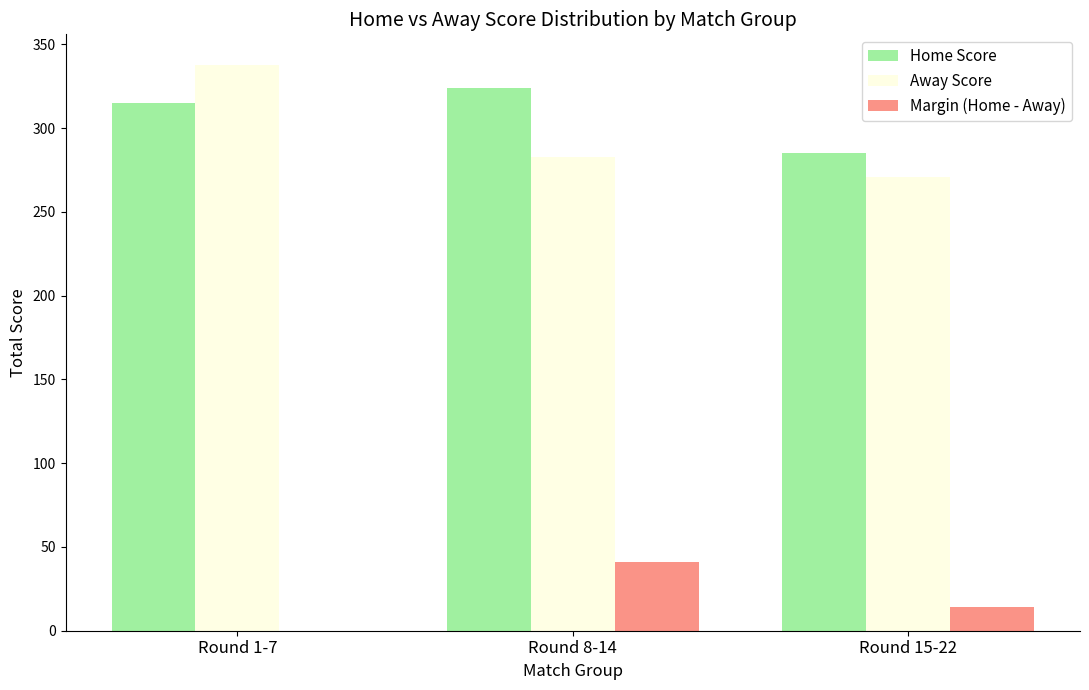

What is the difference between the second highest and minimum values in the Away Score series?

12